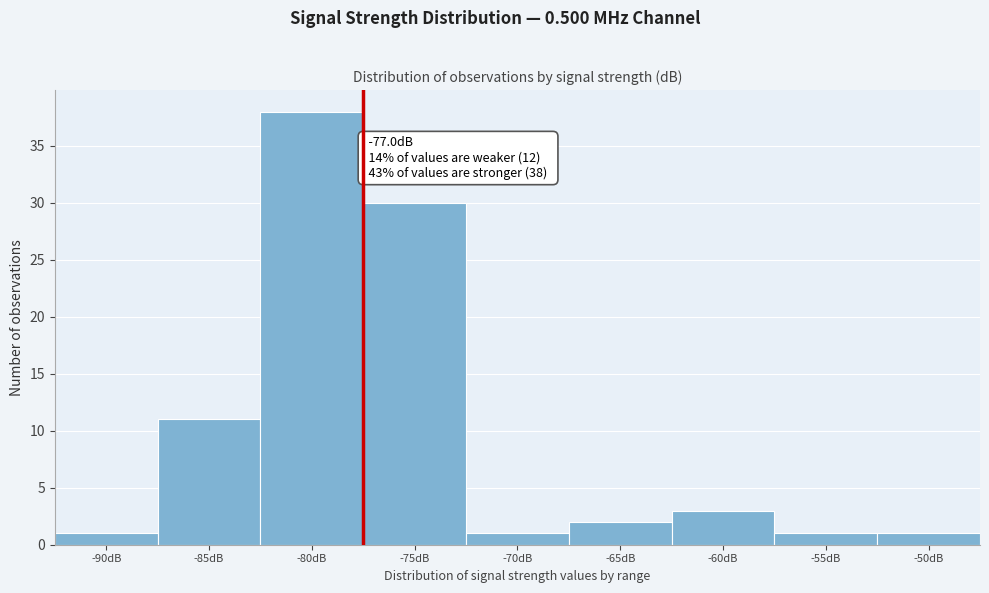

Reading right to left, transcribe all the data shown in this chart.

1	1	3	2	1	30	38	11	1